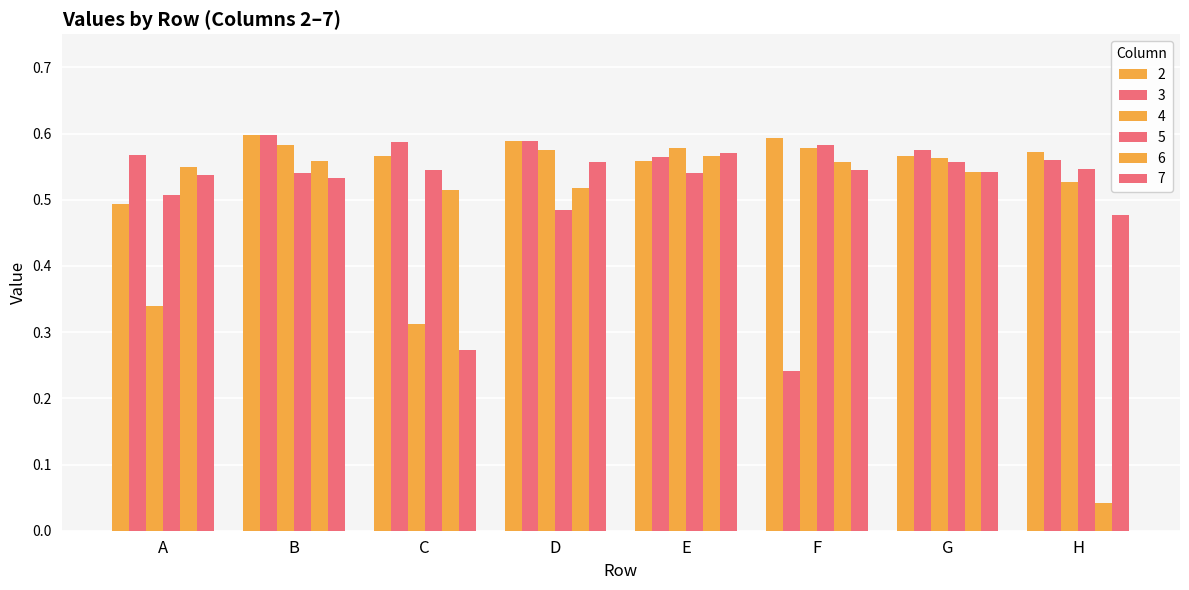

How many series are shown in this chart?

6